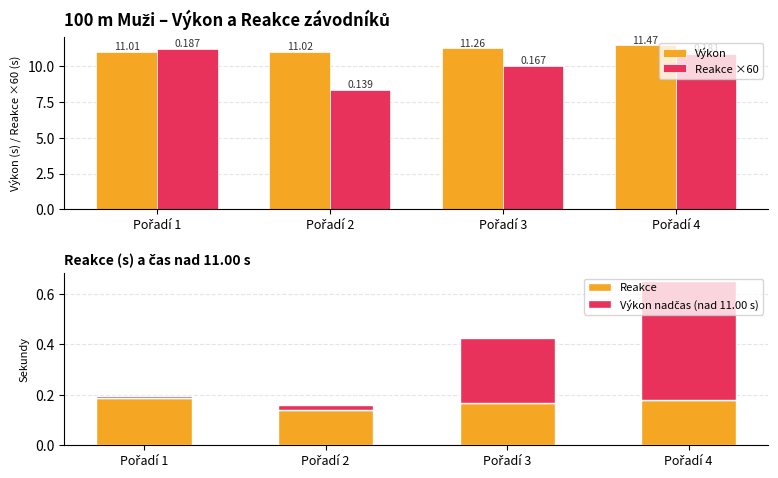

At Pořadí 2, list the series in order from smallest to largest.

Výkon nadčas (nad 11.00 s), Reakce, Reakce ×60, Výkon